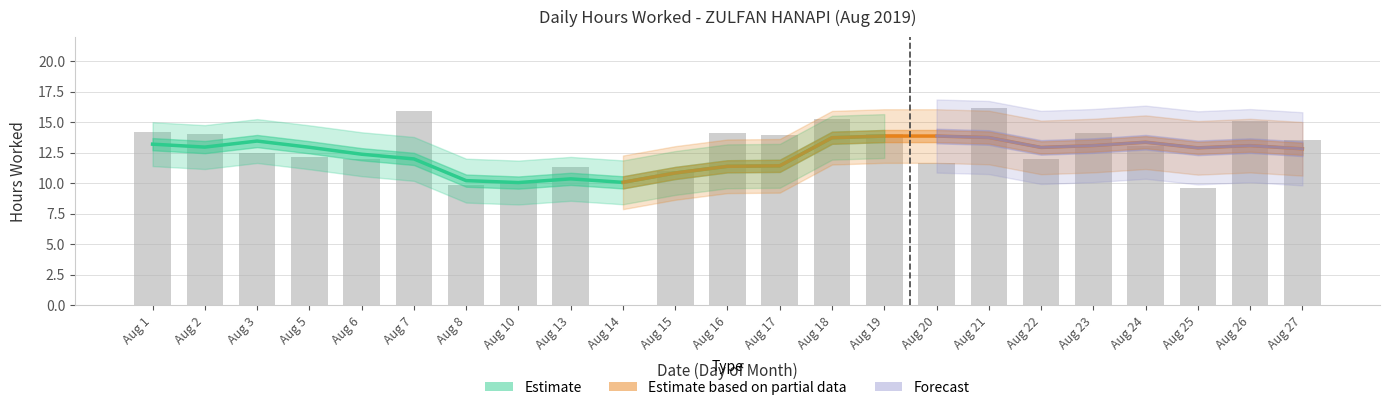

What is the value of the 16th bar from the left?

11.6